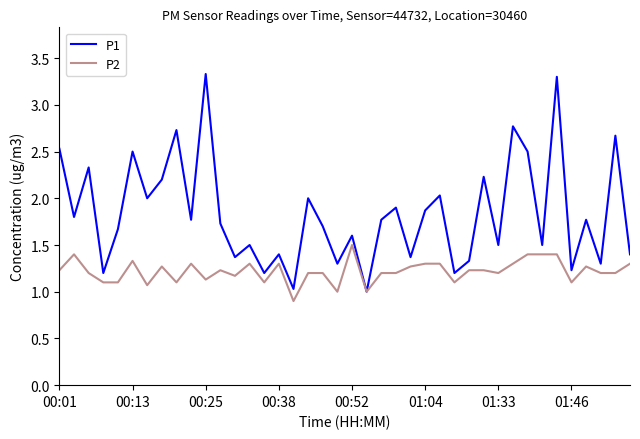

Reading left to right, list all the values displayed in this chart.

P1: 2.5	1.8	2.3	1.2	1.7	2.5	2.0	2.2	2.7	1.8	3.3	1.7	1.4	1.5	1.2	1.4	1.0	2.0	1.7	1.3	1.6	1.0	1.8	1.9	1.4	1.9	2.0	1.2	1.3	2.2	1.5	2.8	2.5	1.5	3.3	1.2	1.8	1.3	2.7	1.4
P2: 1.2	1.4	1.2	1.1	1.1	1.3	1.1	1.3	1.1	1.3	1.1	1.2	1.2	1.3	1.1	1.3	0.9	1.2	1.2	1.0	1.5	1.0	1.2	1.2	1.3	1.3	1.3	1.1	1.2	1.2	1.2	1.3	1.4	1.4	1.4	1.1	1.3	1.2	1.2	1.3